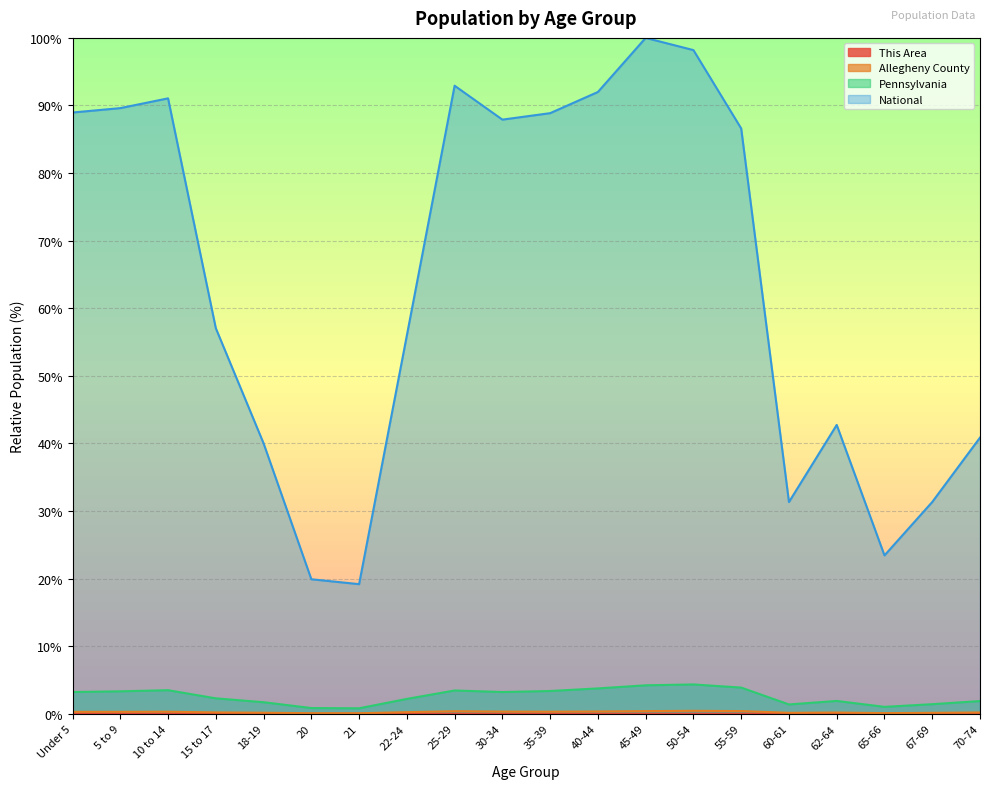

What is the difference between the highest and lowest values at 30-34?

87.9